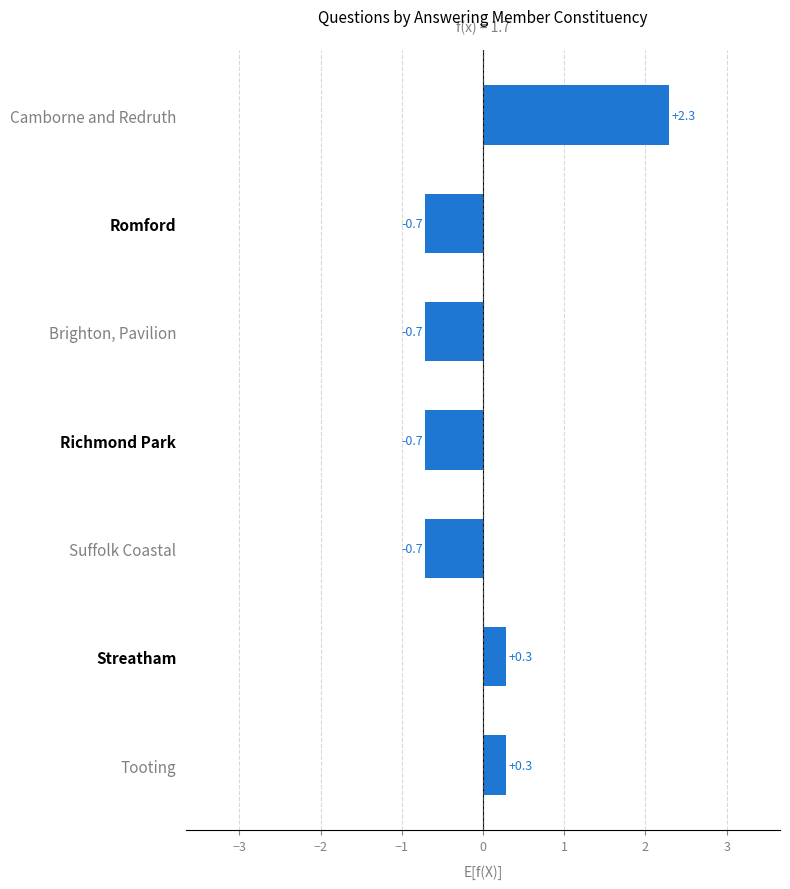

The chart shows a value of 0.3 at Streatham. True or false?

True